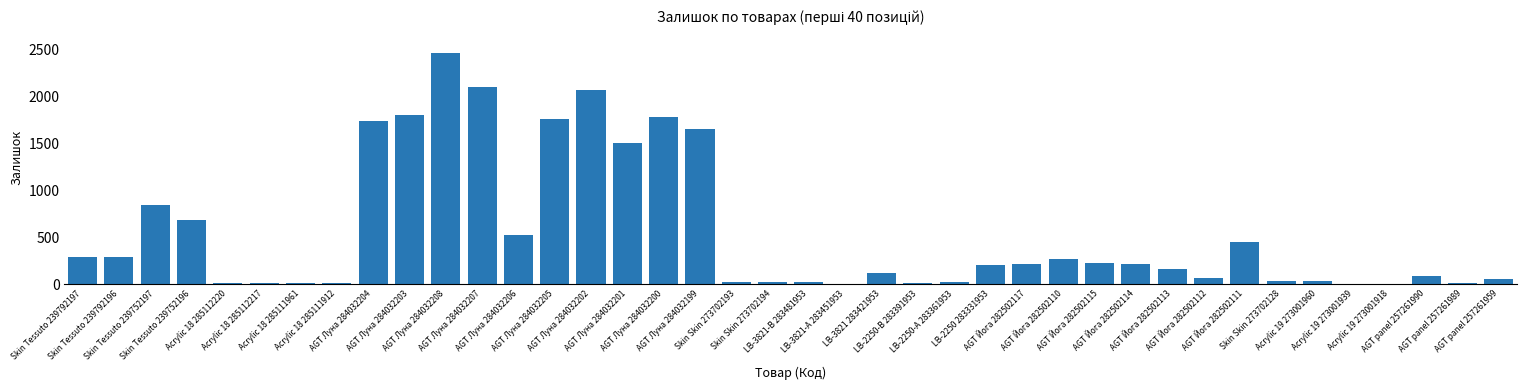

How many categories are shown in the chart?

40